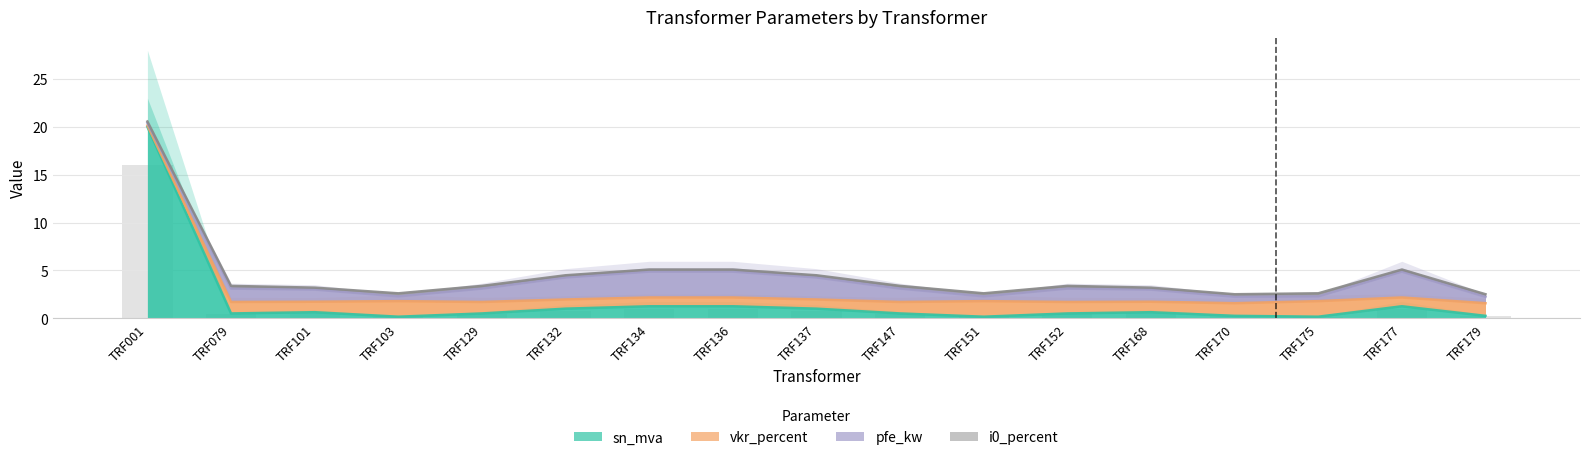

What is the difference between the sn_mva values at TRF179 and TRF101?

0.4